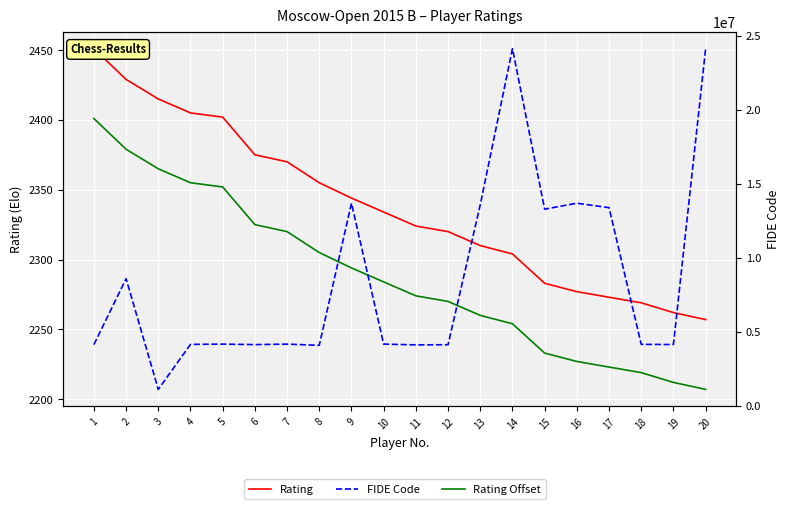

Rank the categories by Rating value from lowest to highest.

20, 19, 18, 17, 16, 15, 14, 13, 12, 11, 10, 9, 8, 7, 6, 5, 4, 3, 2, 1